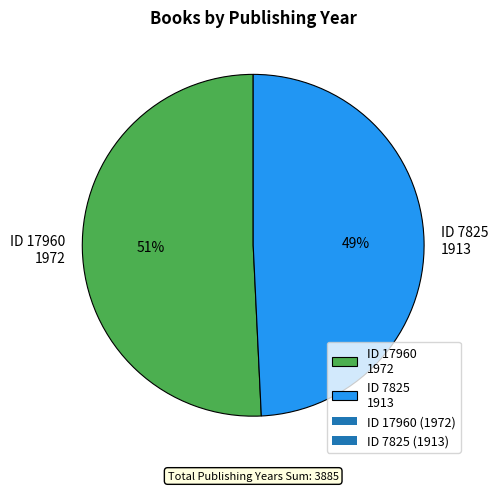

Approximately how many times larger is the value at ID 17960 1972 compared to ID 7825 1913?

1.0